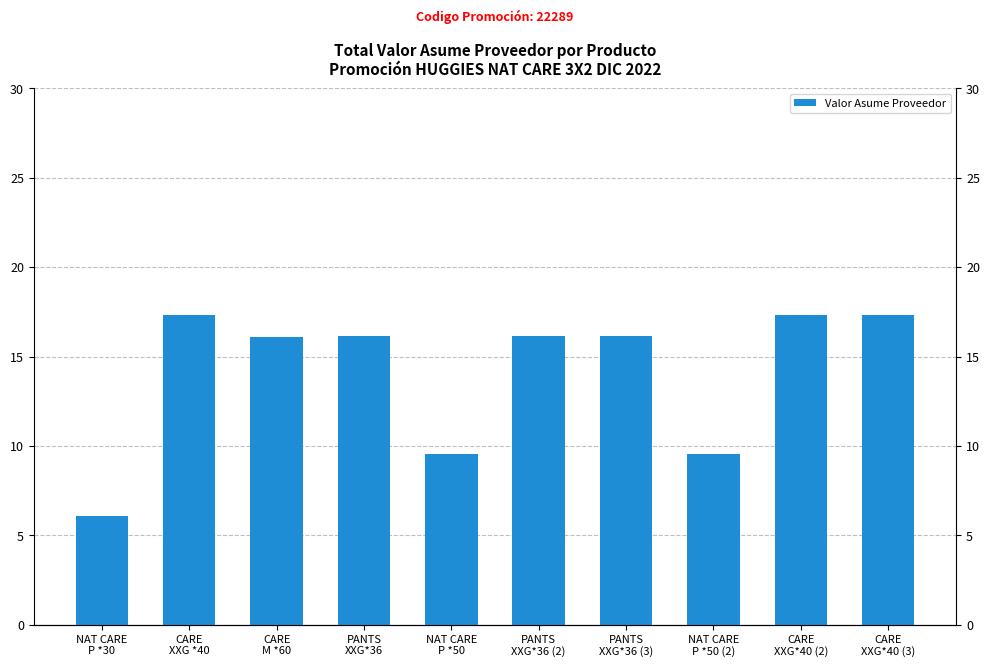

What is the average value?

14.2